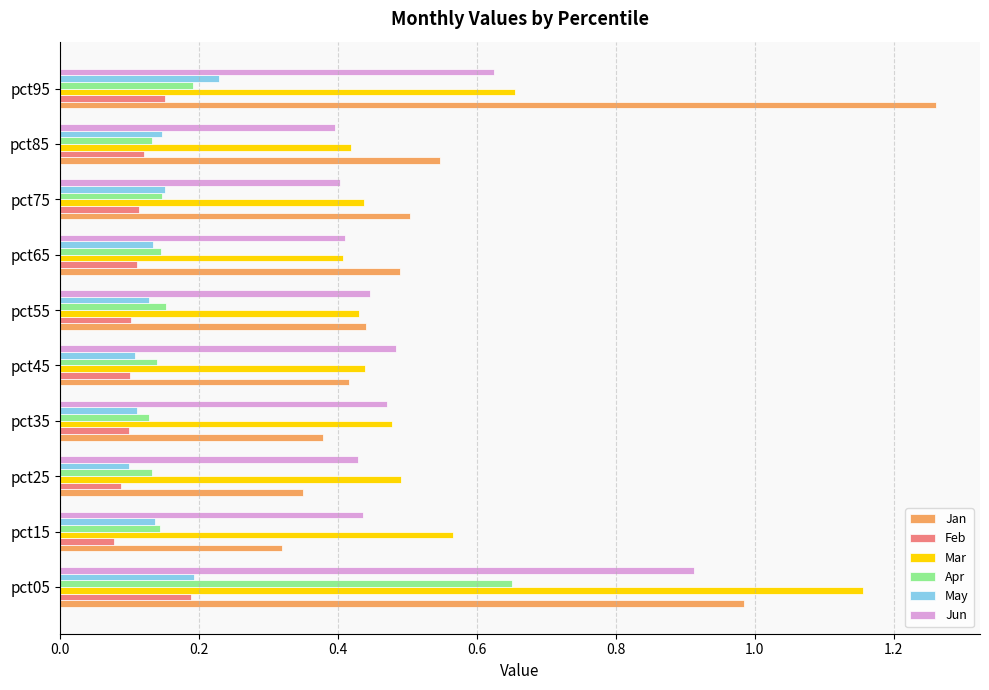

How many Apr values are between 0 and 1?

10